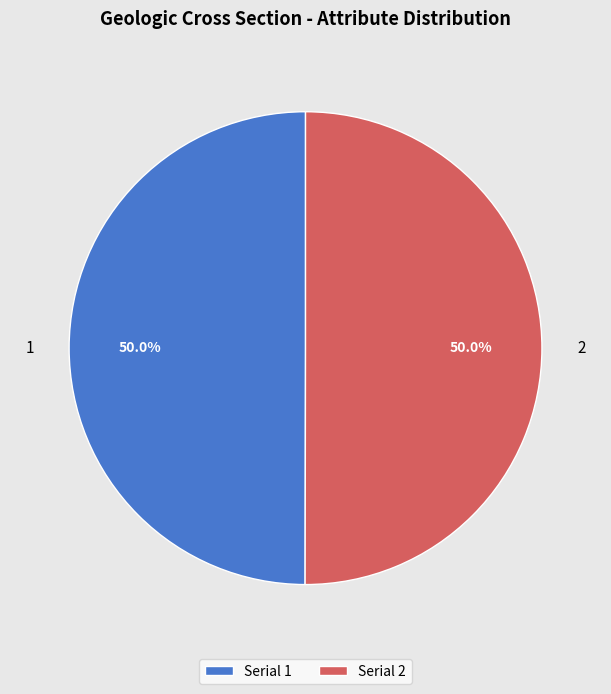

Is the sum of 1 and 2 greater than half?

Yes